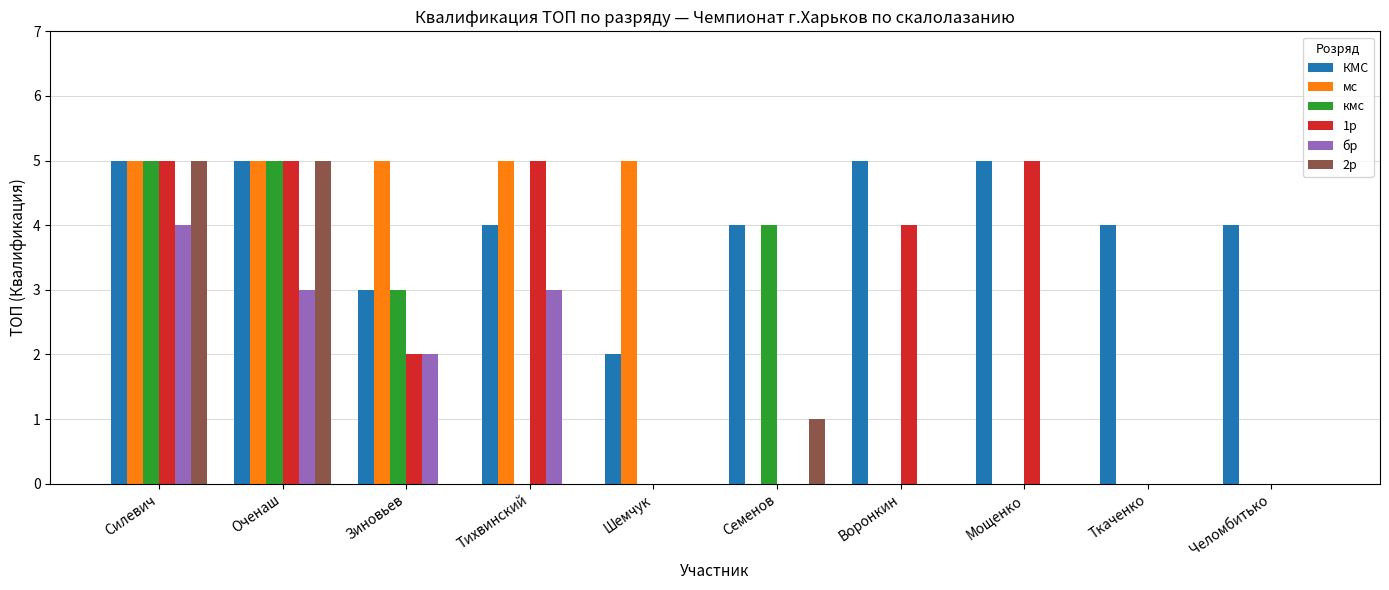

At which category is the sum across all series the highest?

Силевич